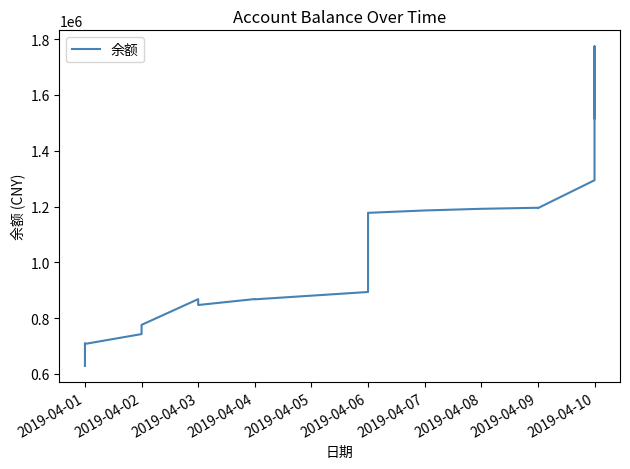

True or false: there are more than 0 points higher than both neighbors.

True